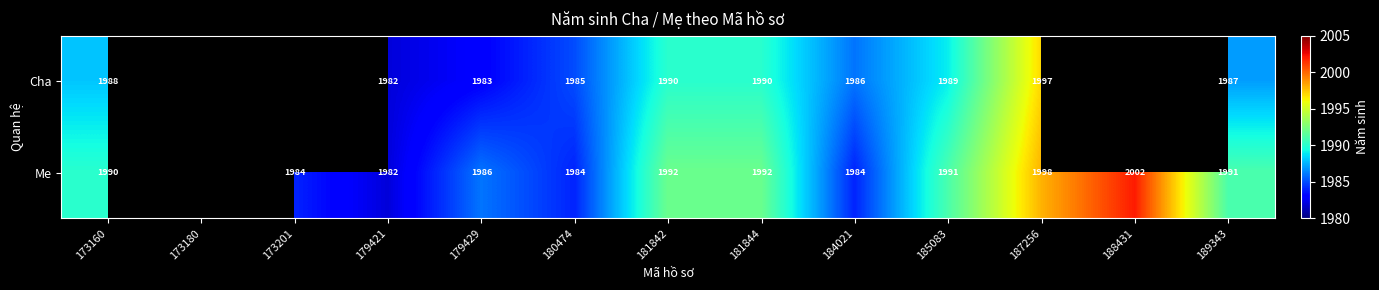

What is the sum of the Me values at 173160 and 188431?

3992